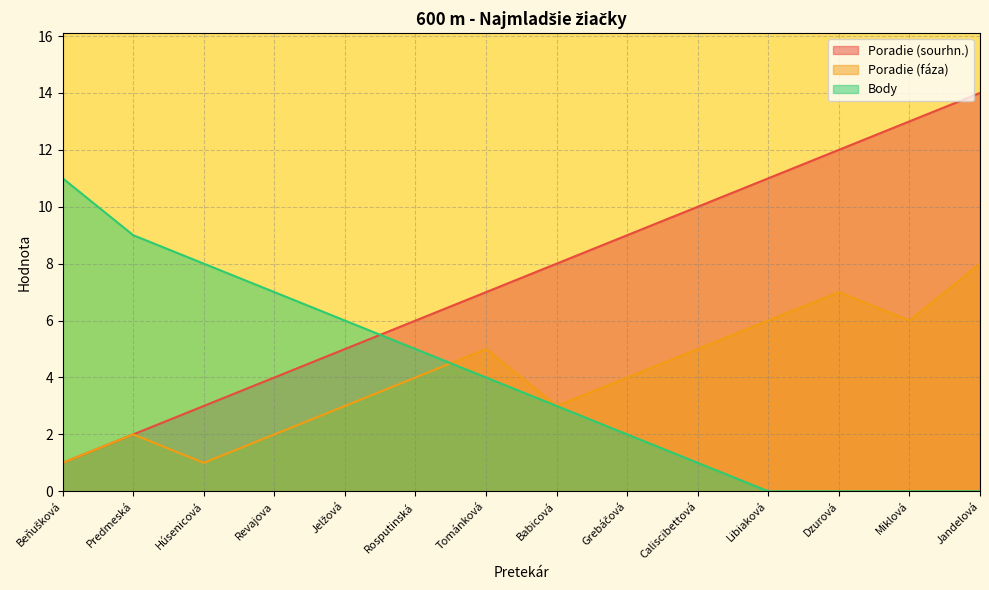

Where do Body and Poradie (fáza) first cross each other?

Rosputinská and Tománková